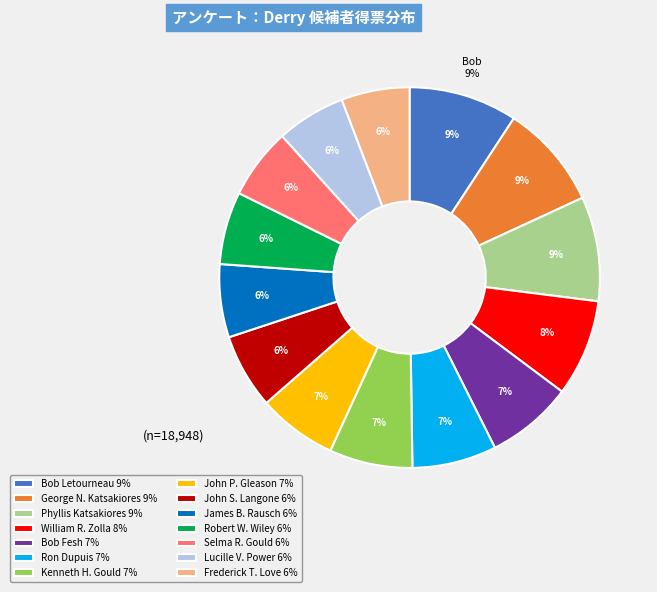

What percentage do Selma R. Gould and Lucille V. Power together represent?

11.9%